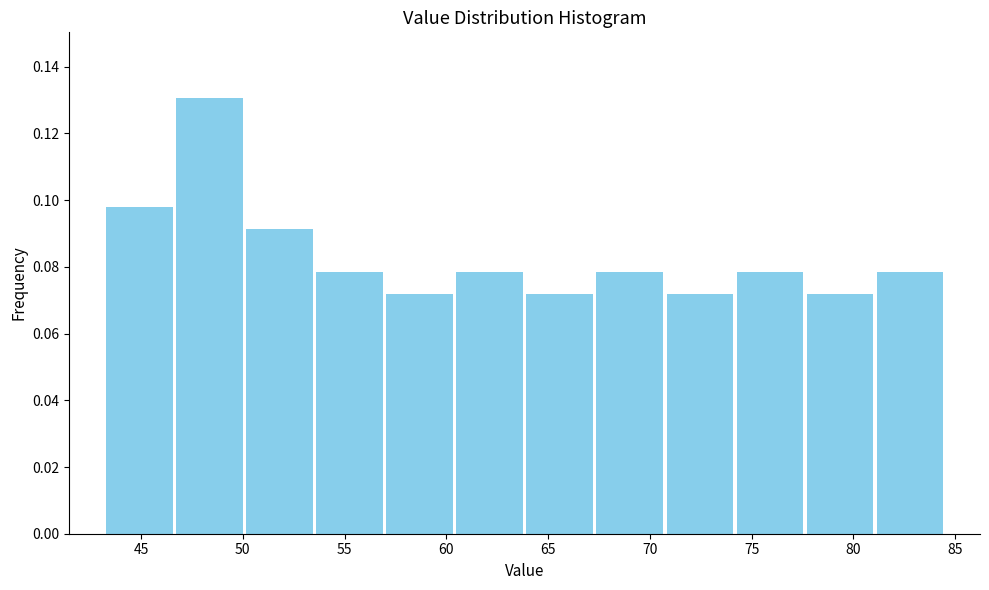

Reading left to right, transcribe this chart: for each bar, give the range it covers on the x-axis and its height. Neither the bar edges nor the heights are printed on the chart, so give them approximately, as read against the axes.

43.0 to 46.5: 0.098
46.5 to 50.0: 0.130
50.0 to 53.5: 0.092
53.5 to 57.0: 0.078
57.0 to 60.5: 0.072
60.5 to 64.0: 0.078
64.0 to 67.5: 0.072
67.5 to 70.5: 0.078
70.5 to 74.0: 0.072
74.0 to 77.5: 0.078
77.5 to 81.0: 0.072
81.0 to 84.5: 0.078